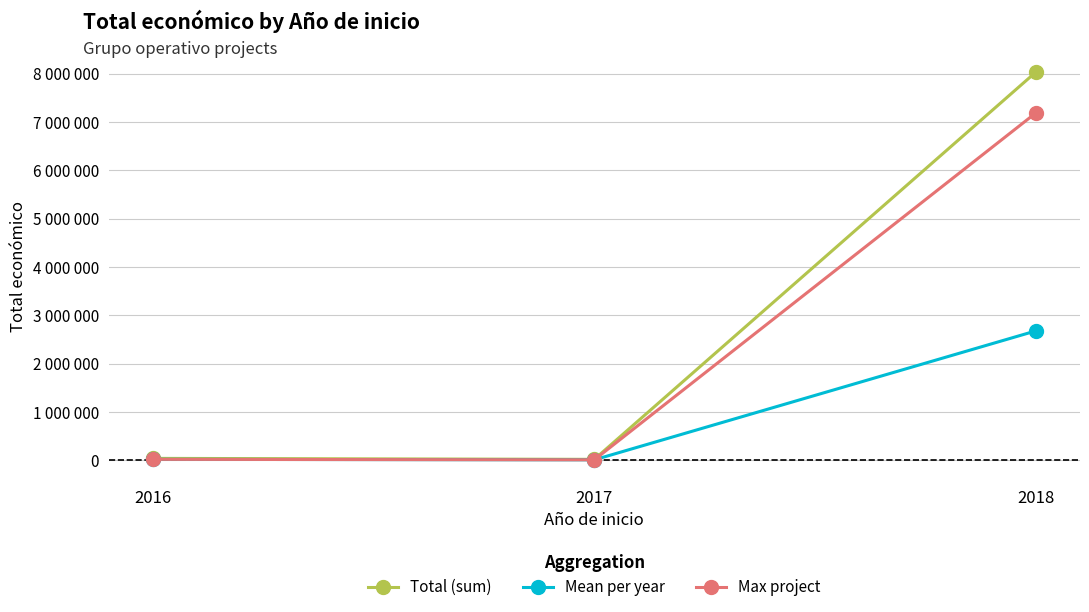

How many values in the Mean per year series are below 19904?

1